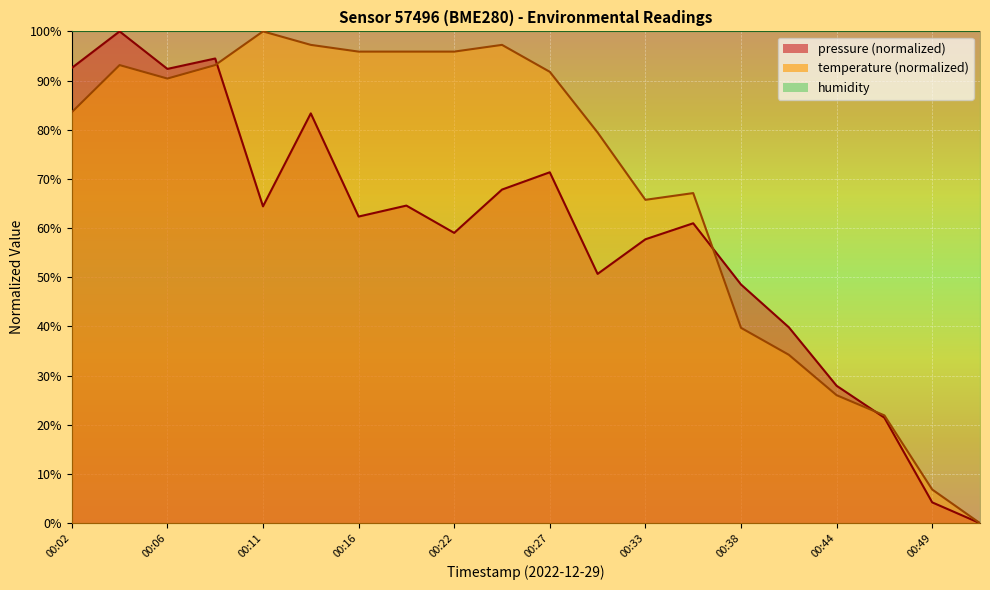

What is the value of the pressure point at the 1st from the left?

92.6